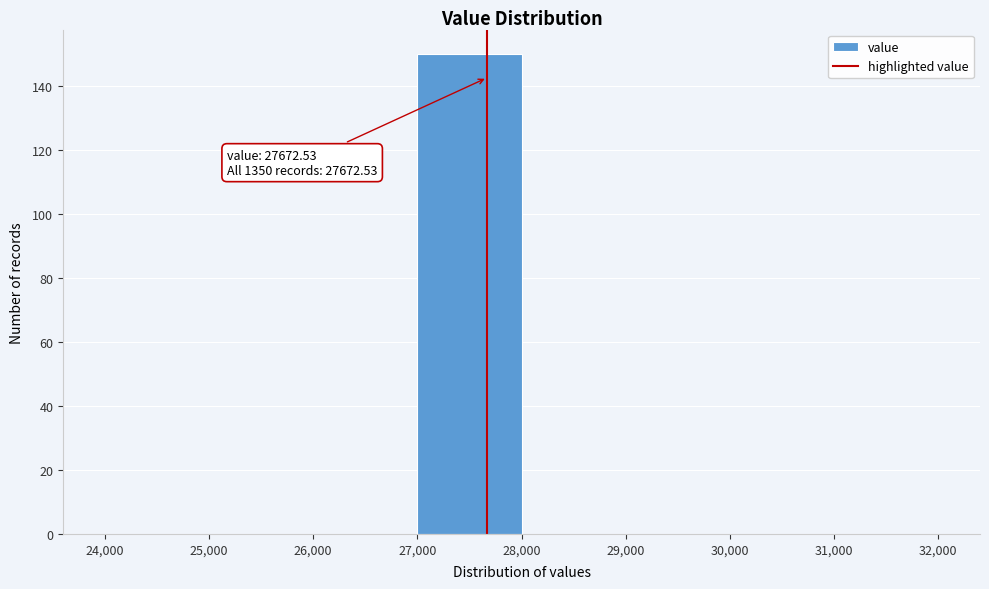

Over which range of the x-axis is the bar tallest?

27,000 to 28,000